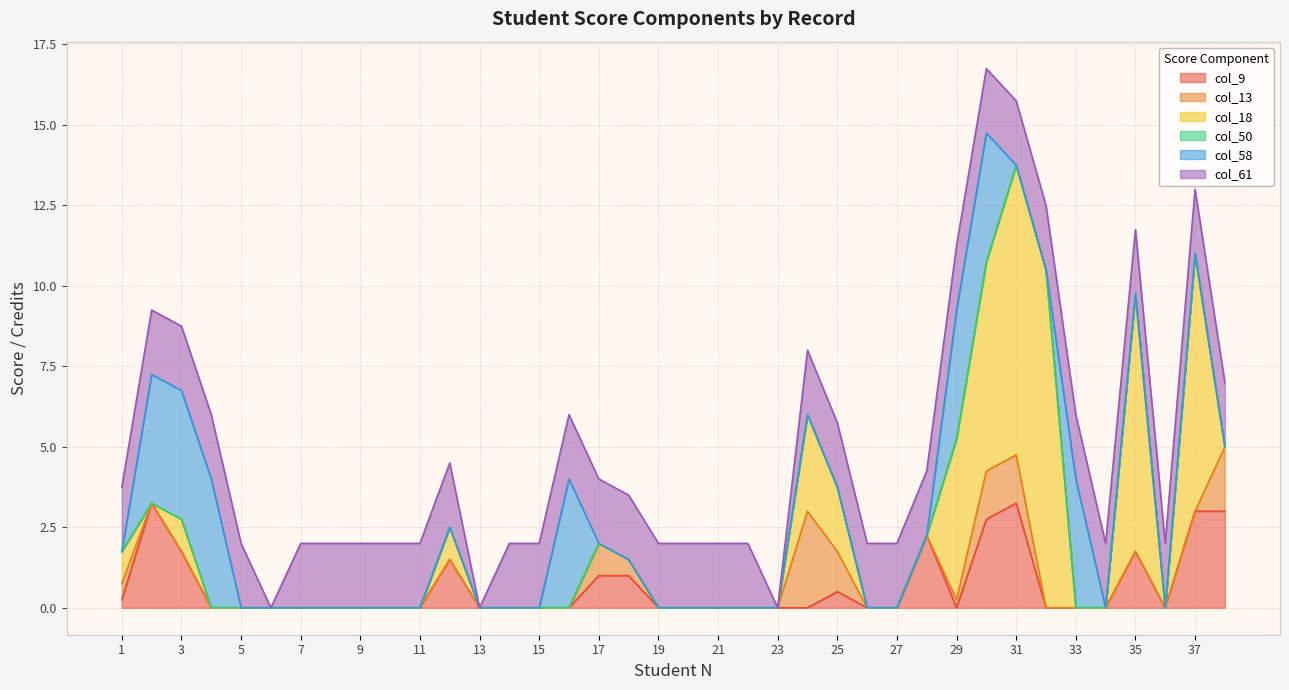

True or false: col_61 has more than 2 points higher than both neighbors.

False